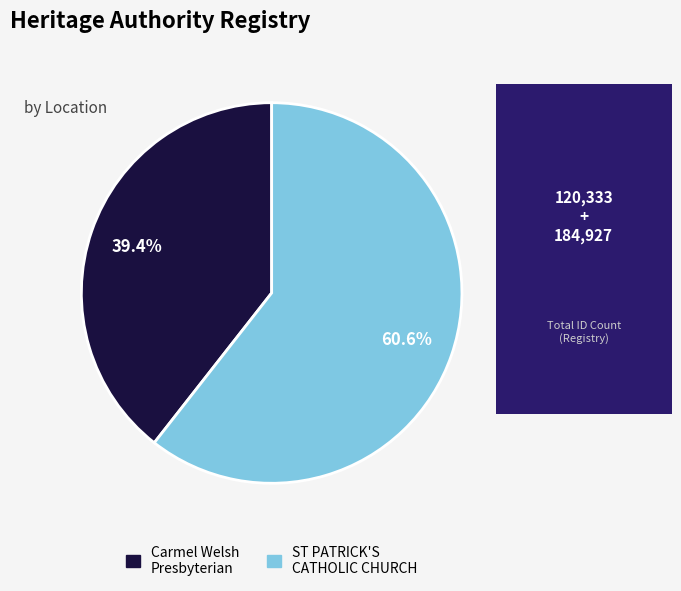

What is the ratio of the value at Carmel Welsh Presbyterian to the value at ST PATRICK'S CATHOLIC CHURCH?

0.7